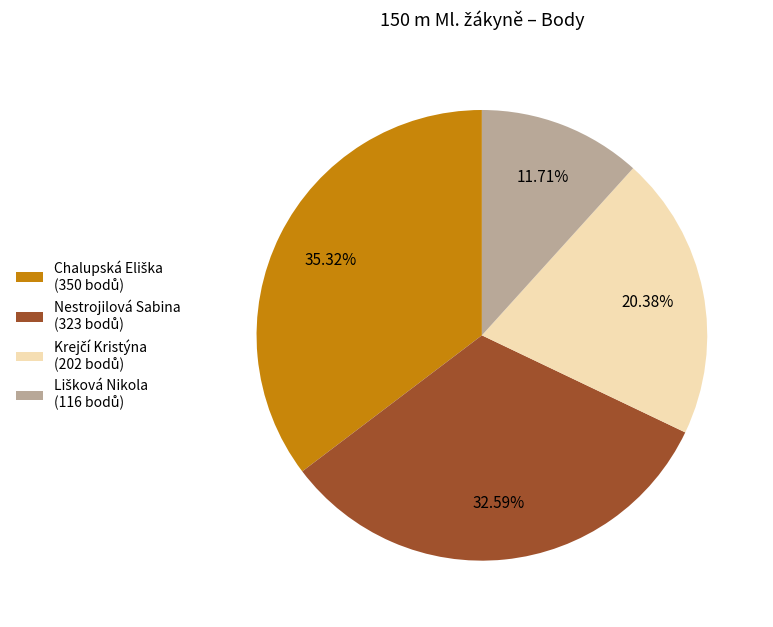

Does any single category account for the majority?

No